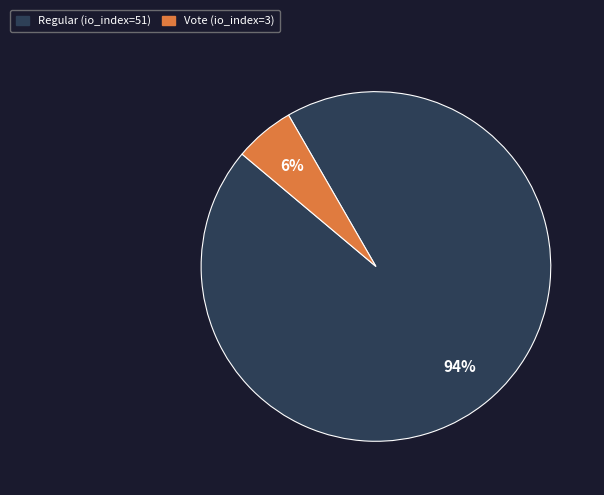

What is the smallest slice in the pie chart?

Vote (io_index=3)